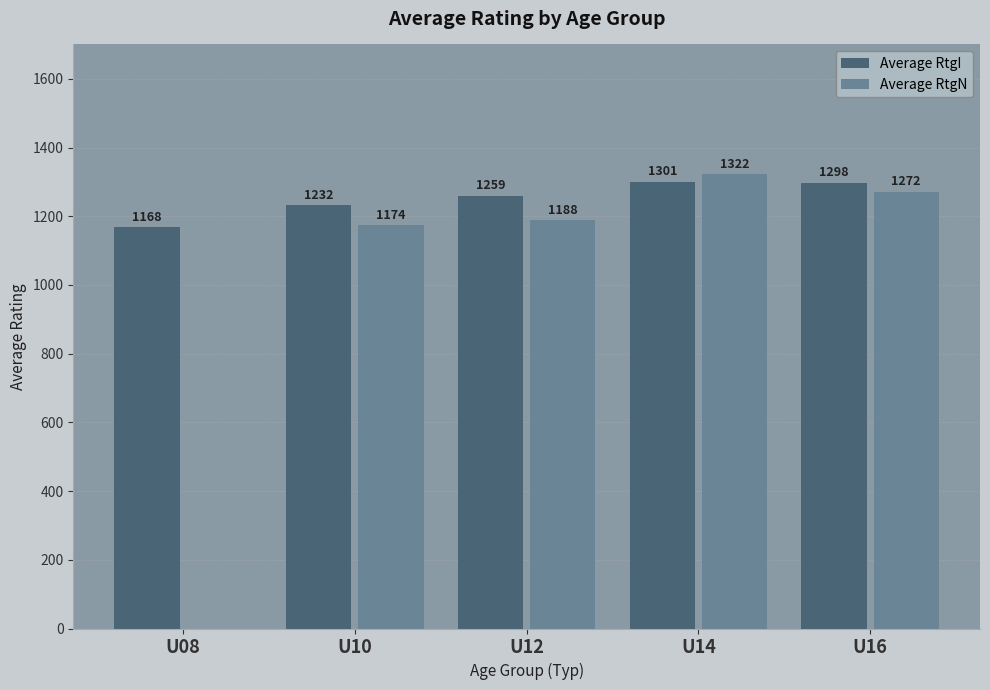

The Average RtgN series shows 1749.0 at U12. True or false?

False